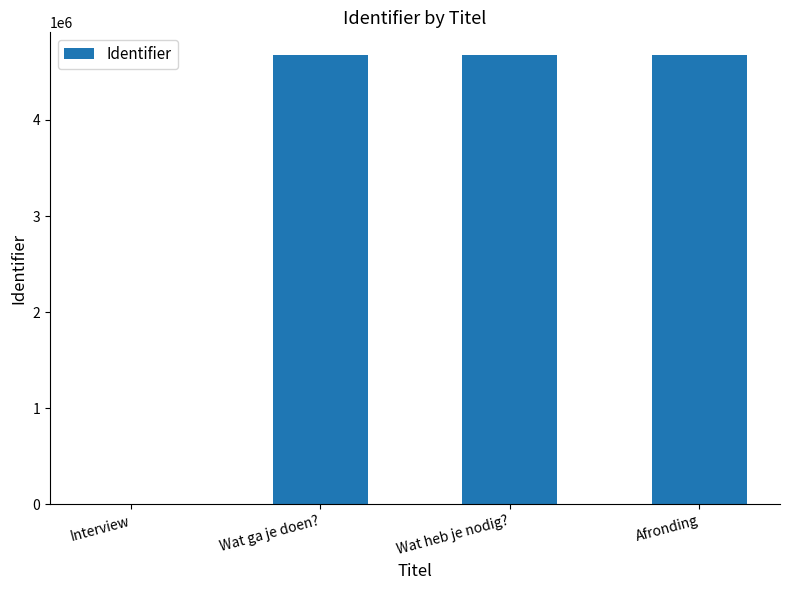

What value does the data have at Wat heb je nodig??

4677306